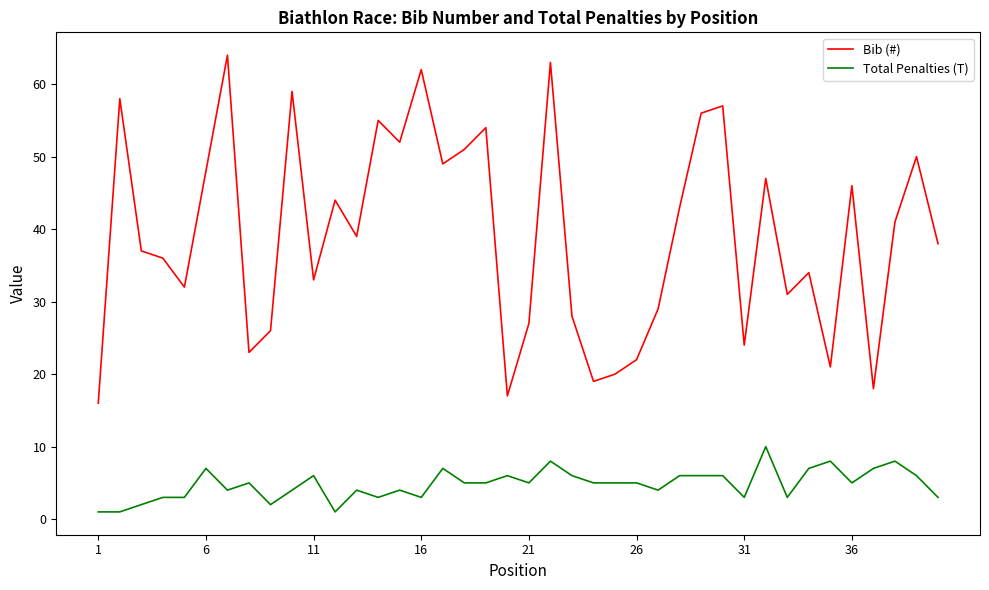

Which series has the largest total across all categories?

Bib (#)